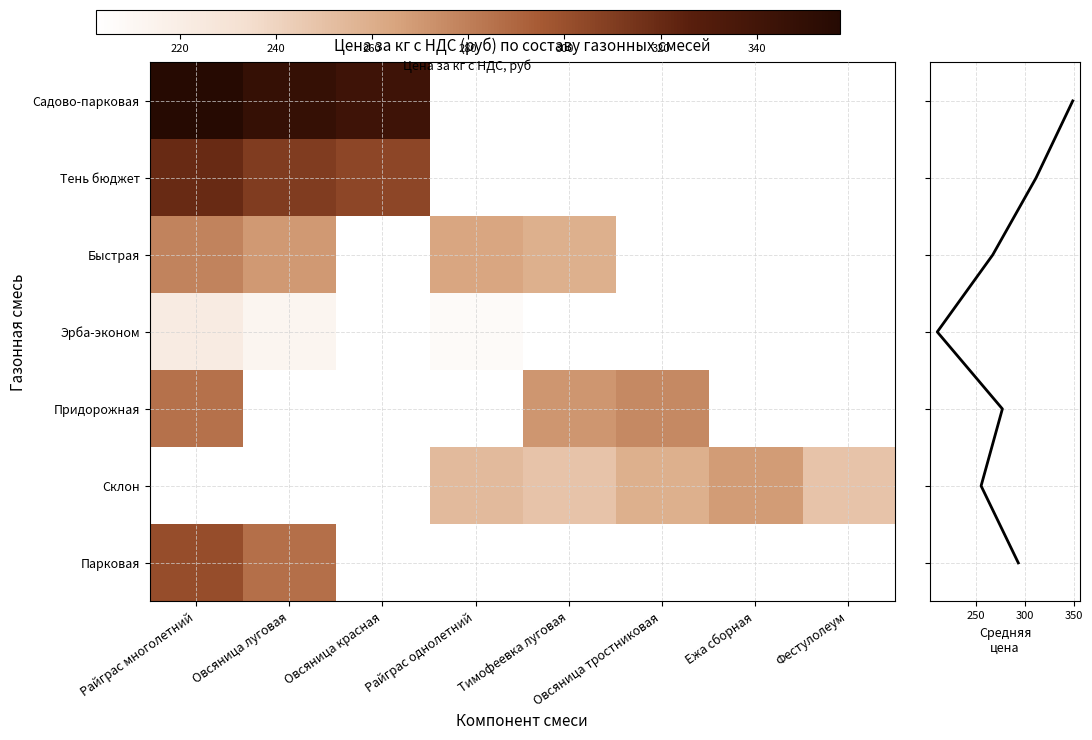

Is it true that Садово-парковая equals 229.1 at Райграс многолетний?

False